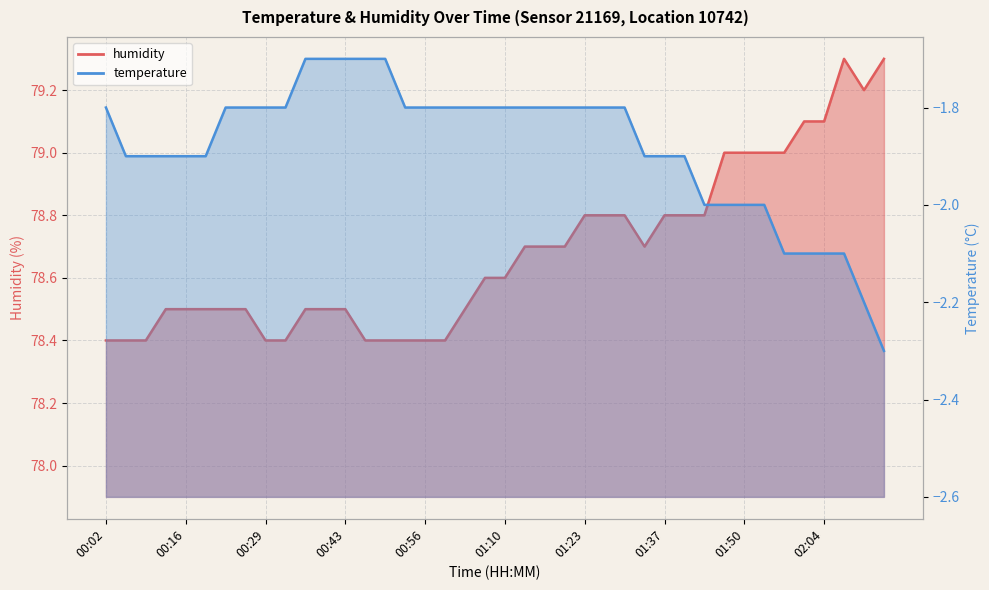

What is the smallest value displayed?

-2.3